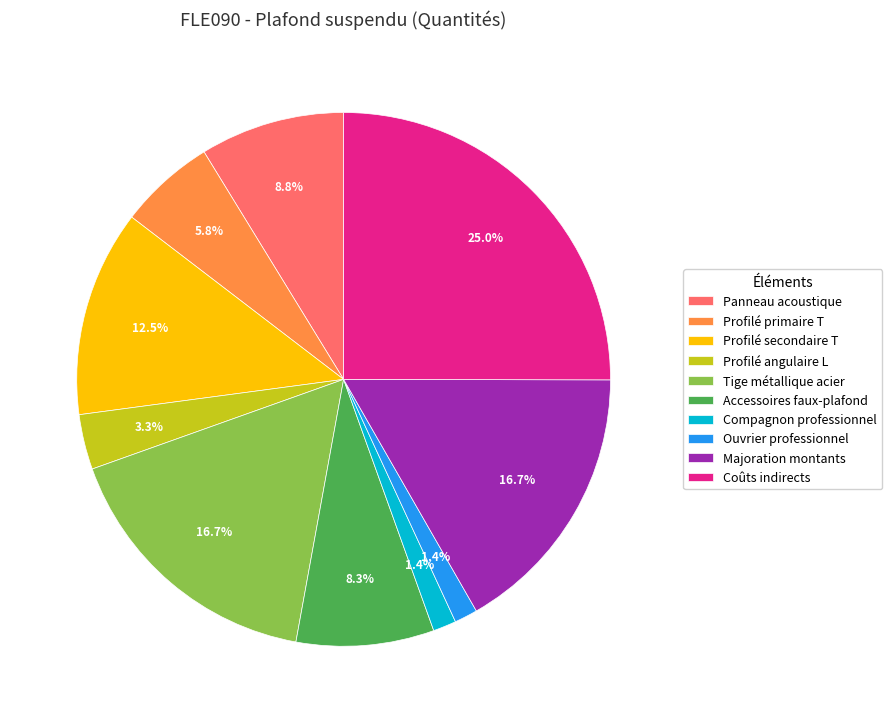

Combined, do Profilé secondaire T and Tige métallique acier account for over 50%?

No